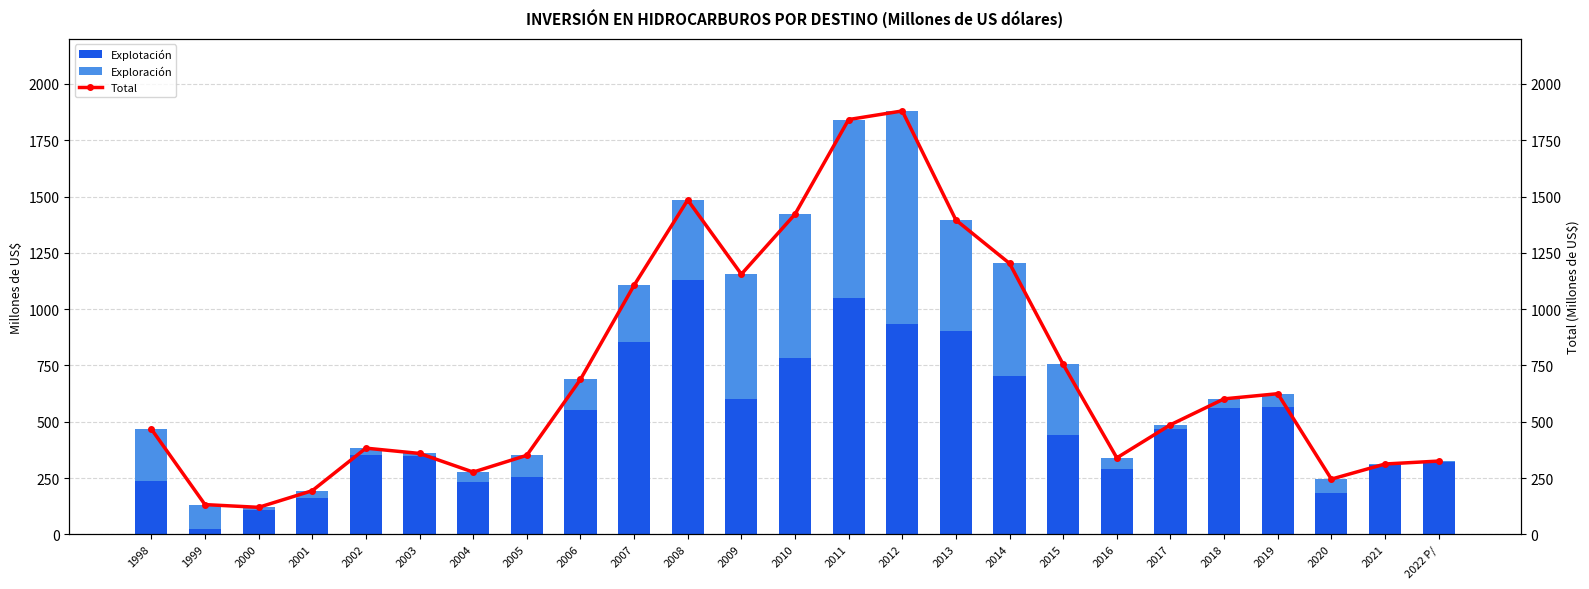

What position from the left is 1999?

2